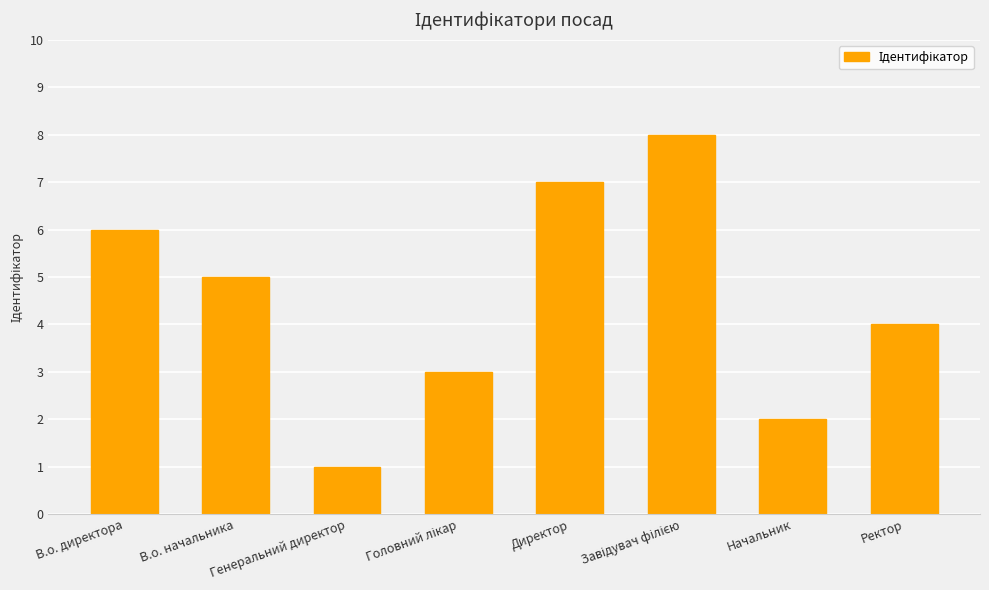

What is the difference between the maximum and minimum values?

7